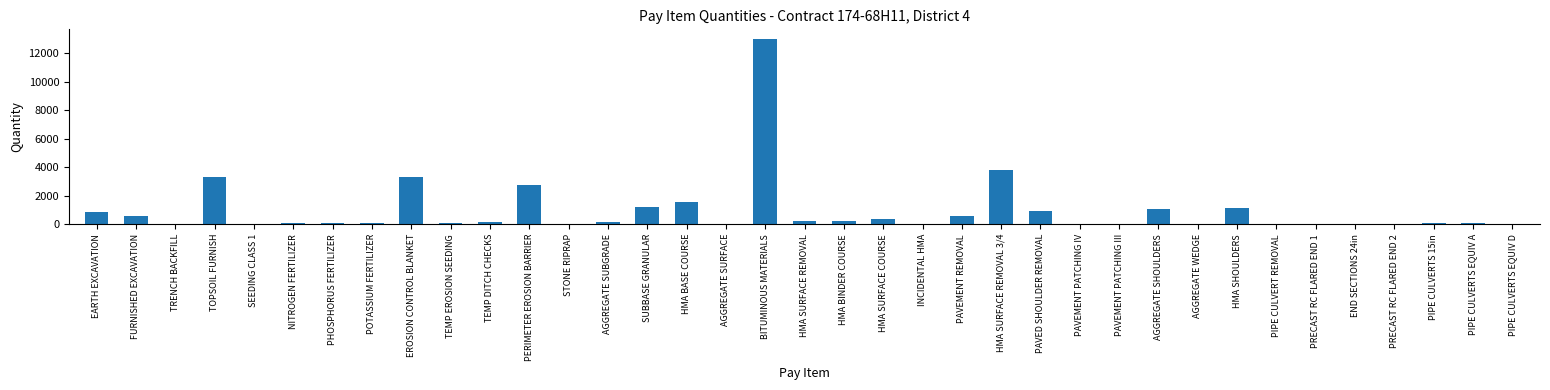

What is the difference between the values at NITROGEN FERTILIZER and SUBBASE GRANULAR?

1135.0